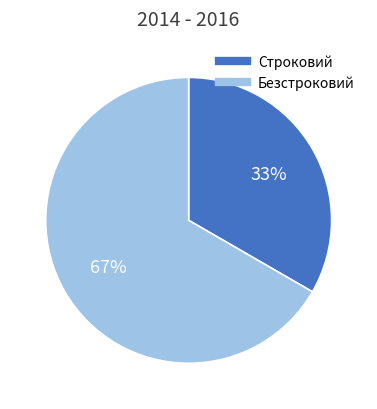

How many segments does this pie chart have?

2